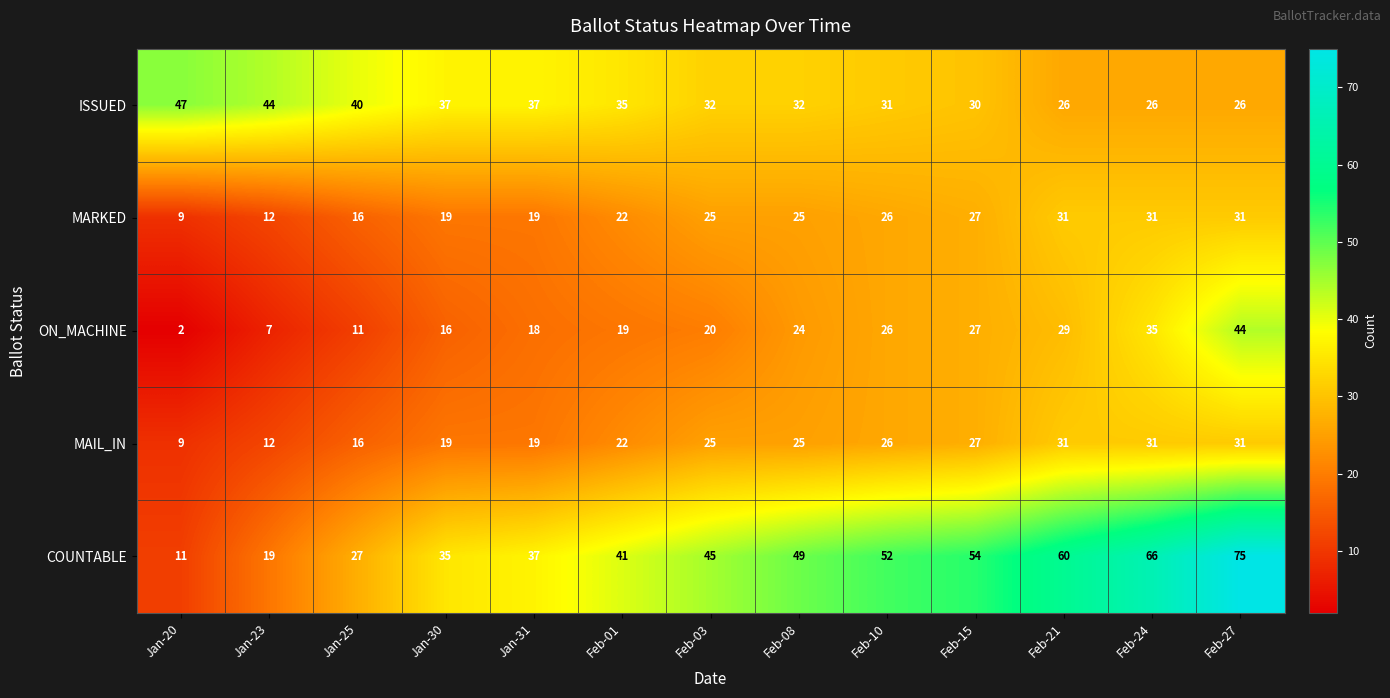

What is the highest value of the MARKED series?

31